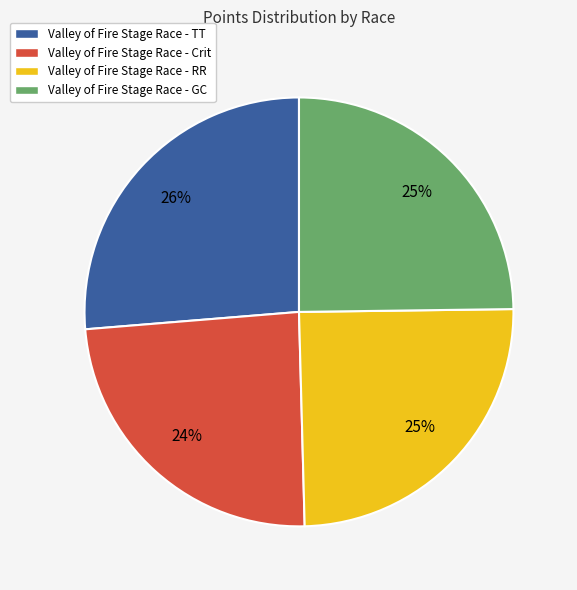

To the nearest percent, what portion does Valley of Fire Stage Race - TT represent?

26%